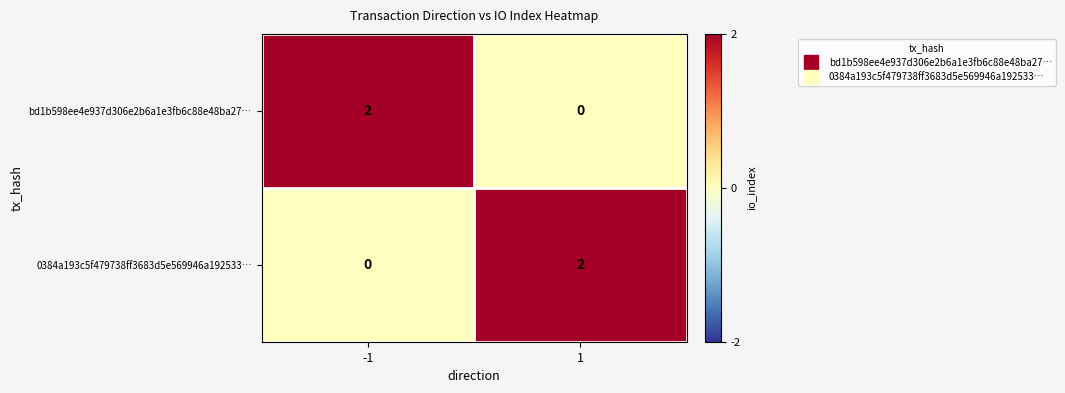

Reading left to right, list all the values displayed in this chart.

bd1b598ee4e937d306e2b6a1e3fb6c88e48ba27…: 2	0
0384a193c5f479738ff3683d5e569946a192533…: 0	2